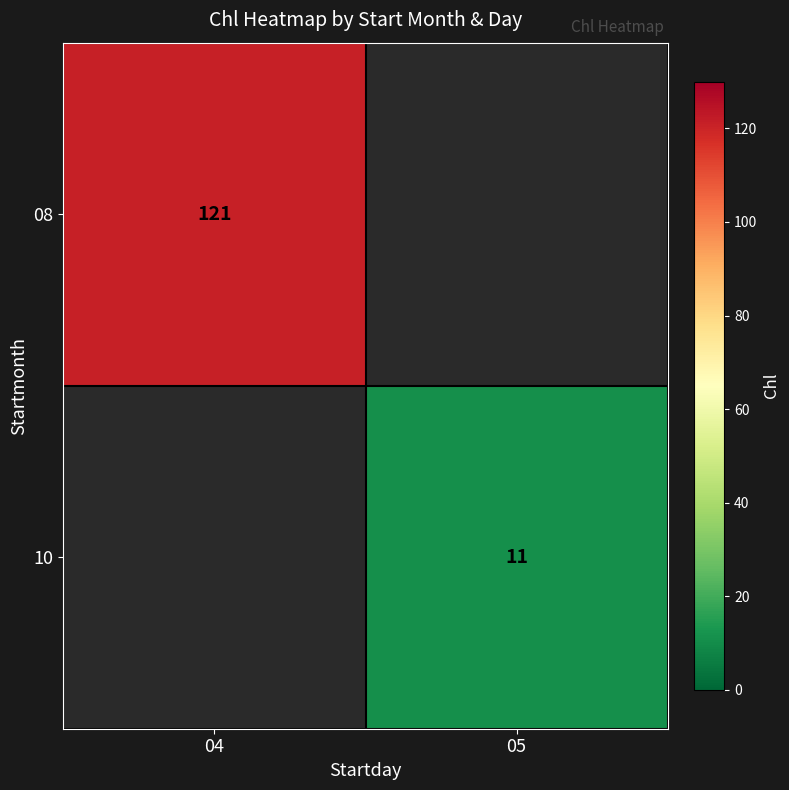

The 10 series shows 19 at 05. True or false?

False